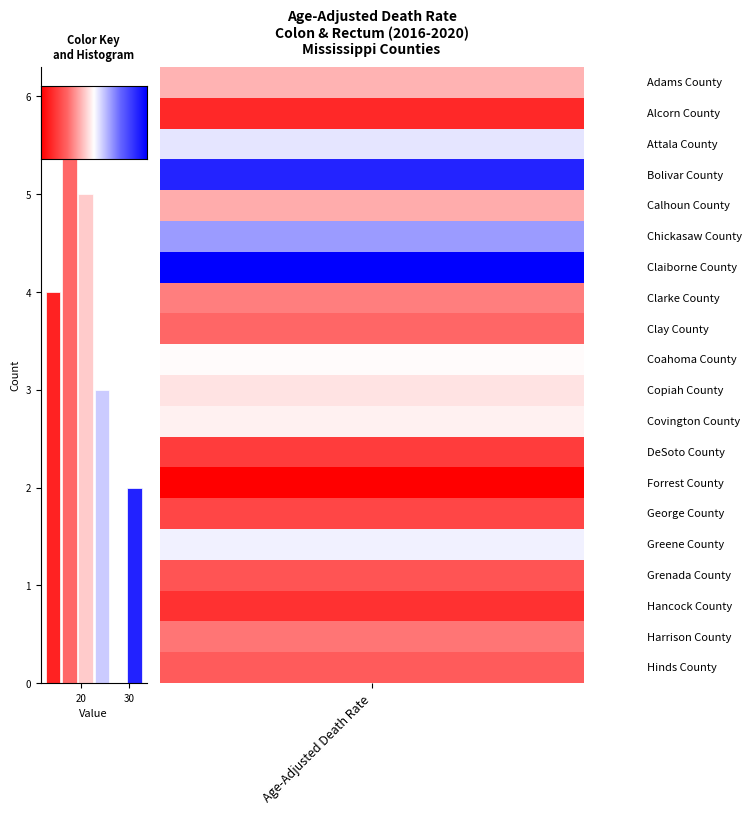

How many data points does each series have?

6